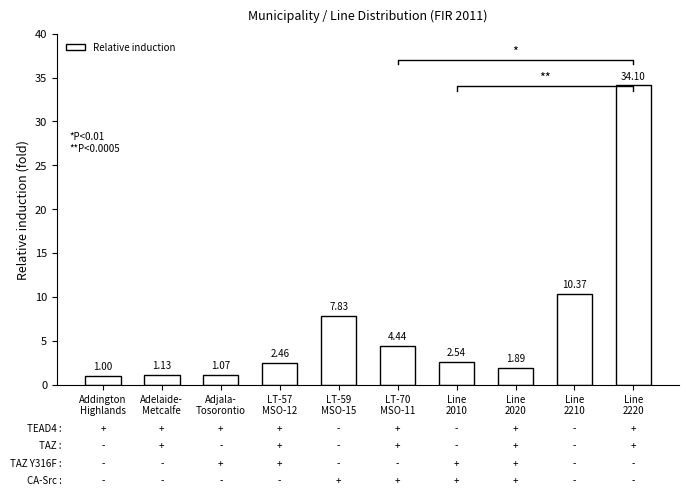

What is the difference between the second highest and minimum values?

9.4